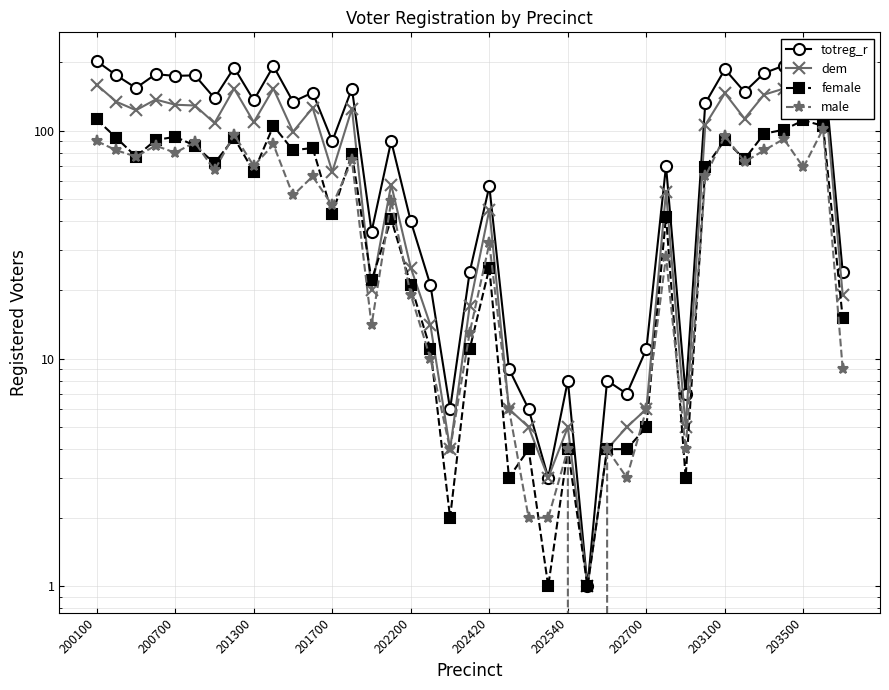

Is it true that male equals 47 at 201700?

True